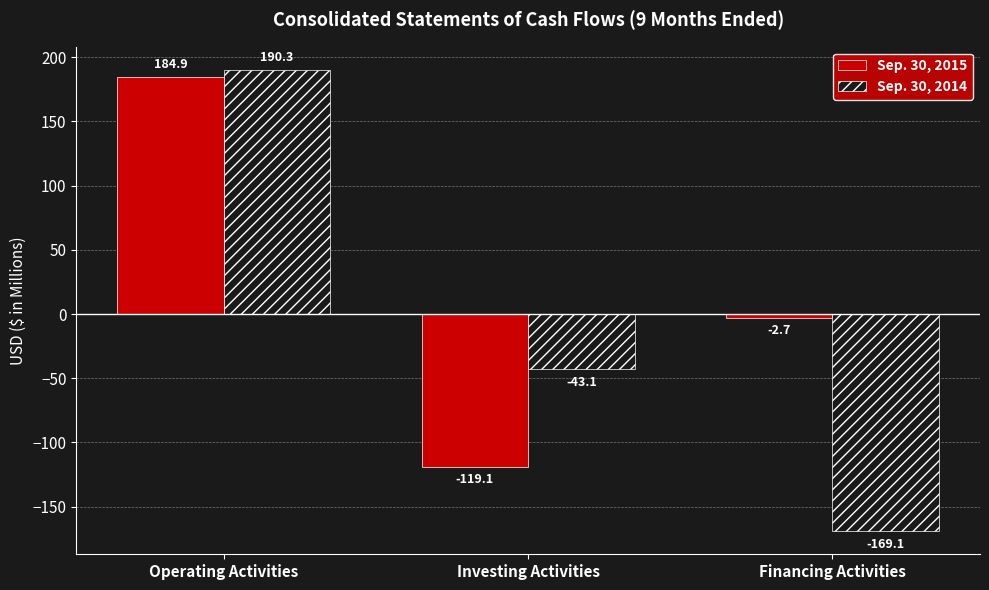

How many distinct data groups are displayed?

2